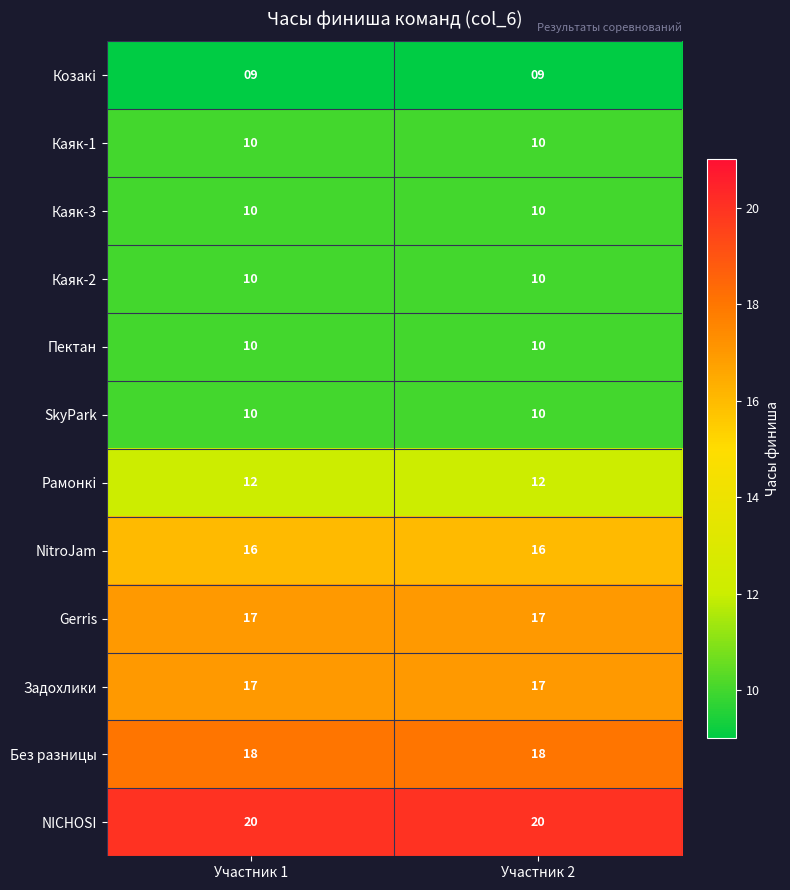

Reading left to right, transcribe all the data shown in this chart.

Козакi: 9	9
Каяк-1: 10	10
Каяк-3: 10	10
Каяк-2: 10	10
Пектан: 10	10
SkyPark: 10	10
Рамонкi: 12	12
NitroJam: 16	16
Gerris: 17	17
Задохлики: 17	17
Без разницы: 18	18
NICHOSI: 20	20